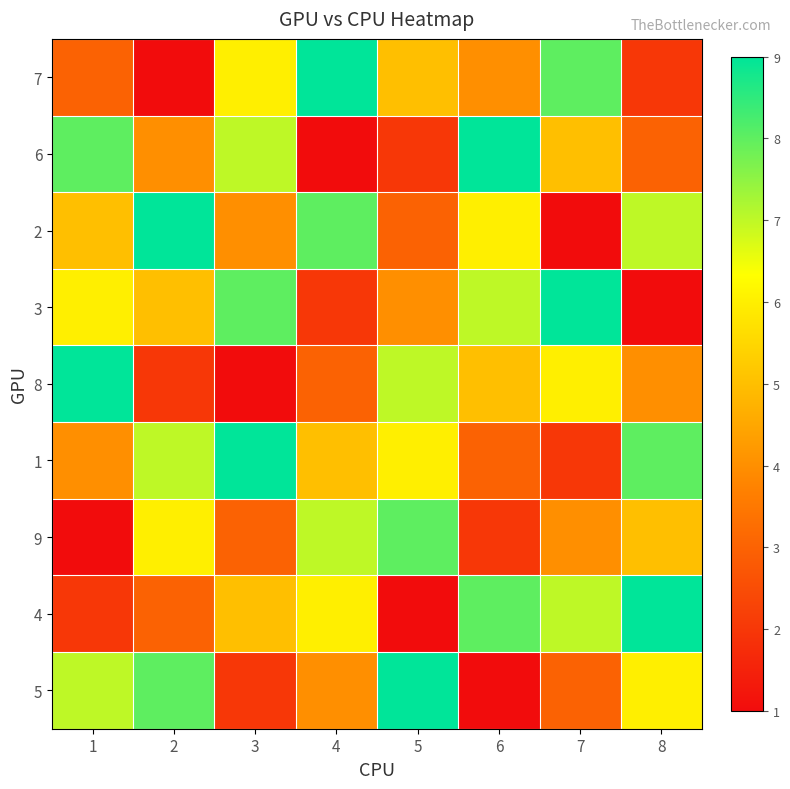

Reading left to right, what are all the values shown in this chart?

7: 1=3	2=1	3=6	4=9	5=5	6=4	7=8	8=2
6: 1=8	2=4	3=7	4=1	5=2	6=9	7=5	8=3
2: 1=5	2=9	3=4	4=8	5=3	6=6	7=1	8=7
3: 1=6	2=5	3=8	4=2	5=4	6=7	7=9	8=1
8: 1=9	2=2	3=1	4=3	5=7	6=5	7=6	8=4
1: 1=4	2=7	3=9	4=5	5=6	6=3	7=2	8=8
9: 1=1	2=6	3=3	4=7	5=8	6=2	7=4	8=5
4: 1=2	2=3	3=5	4=6	5=1	6=8	7=7	8=9
5: 1=7	2=8	3=2	4=4	5=9	6=1	7=3	8=6